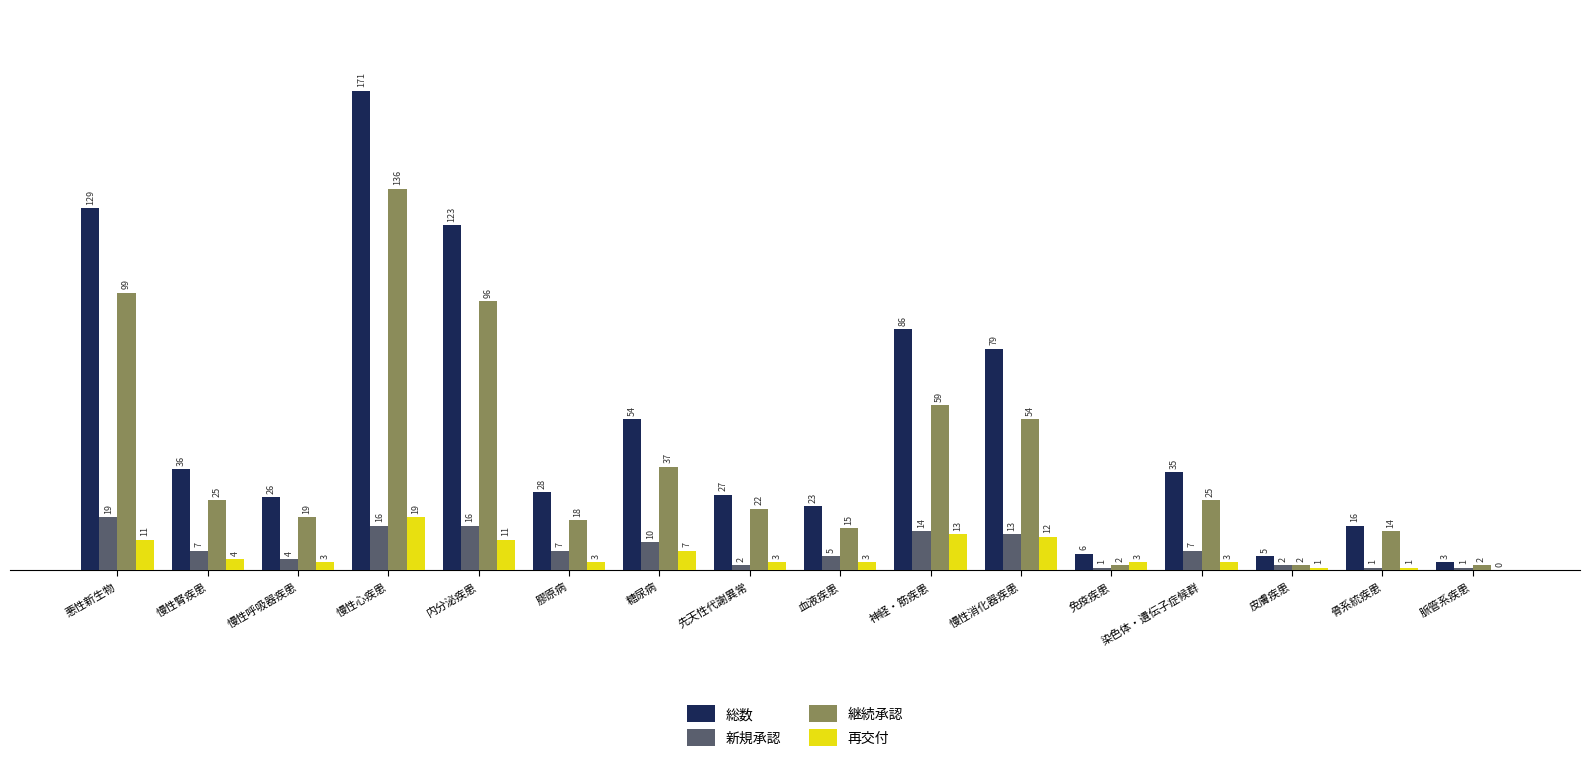

Count the number of data series in this chart.

4